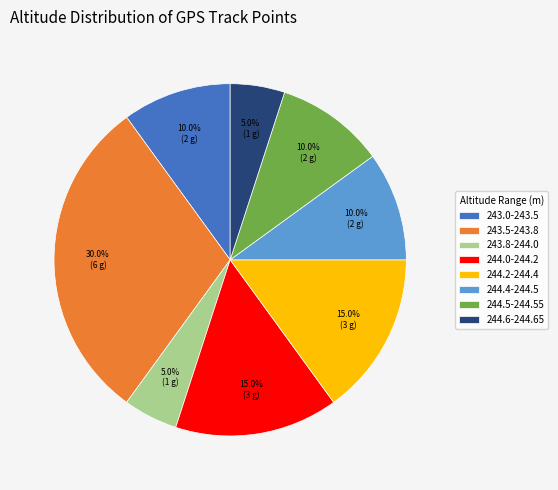

Does any single category account for the majority?

No